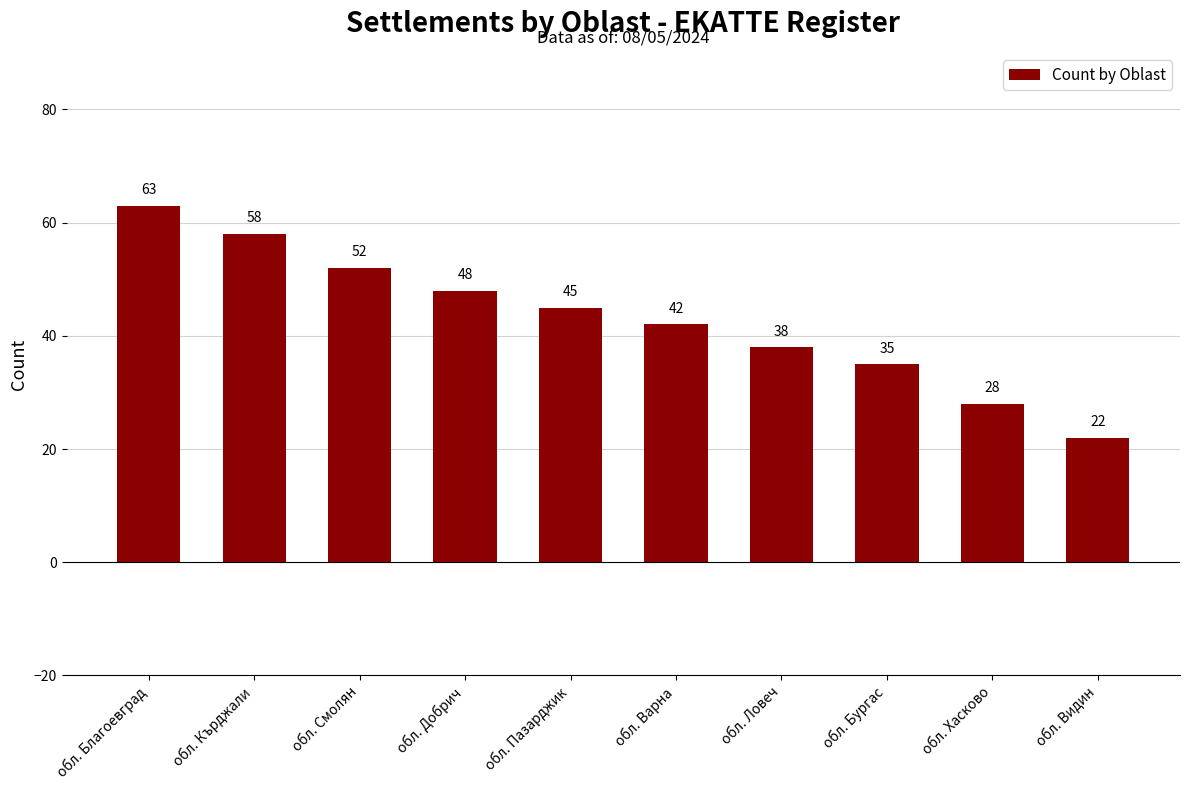

What is the difference between the second highest and second lowest values?

30